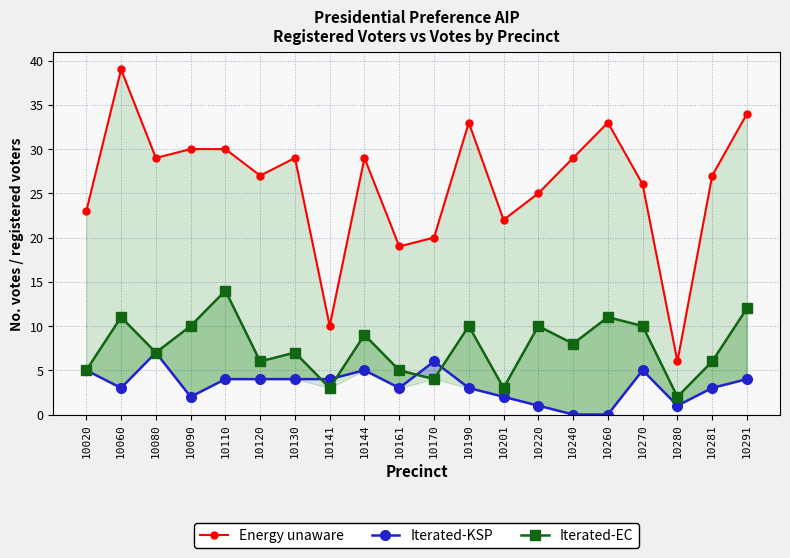

How many lines are shown in the chart?

3